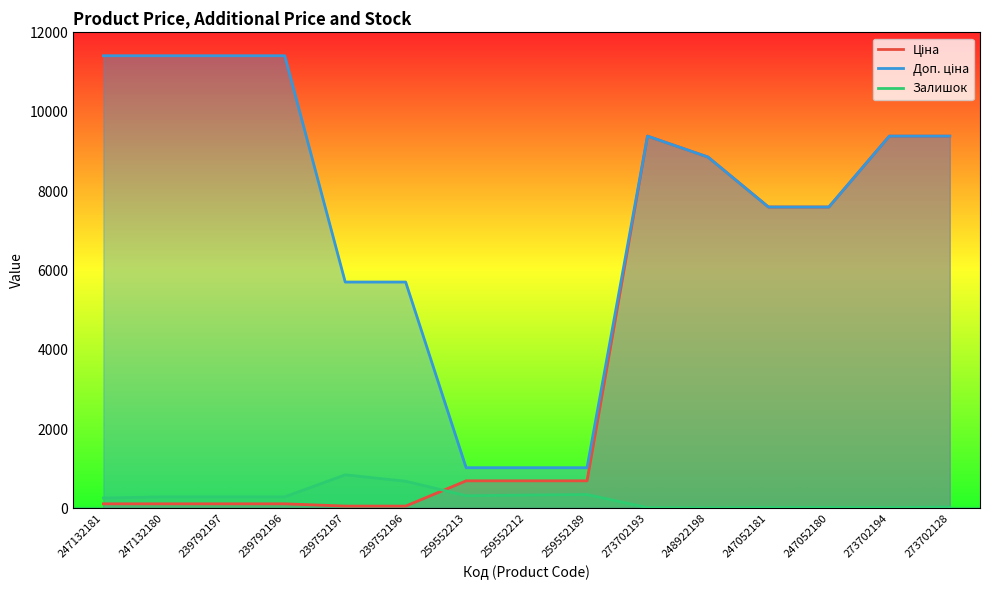

What are all the series names shown in the legend?

Ціна, Доп. ціна, Залишок